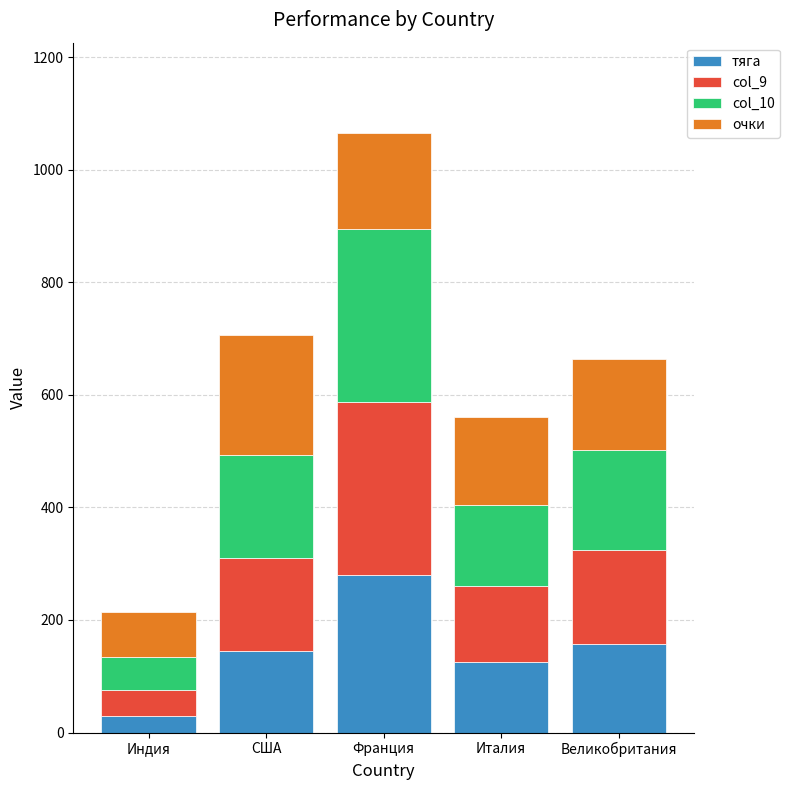

Is it true that тяга equals 62.4 at Италия?

False